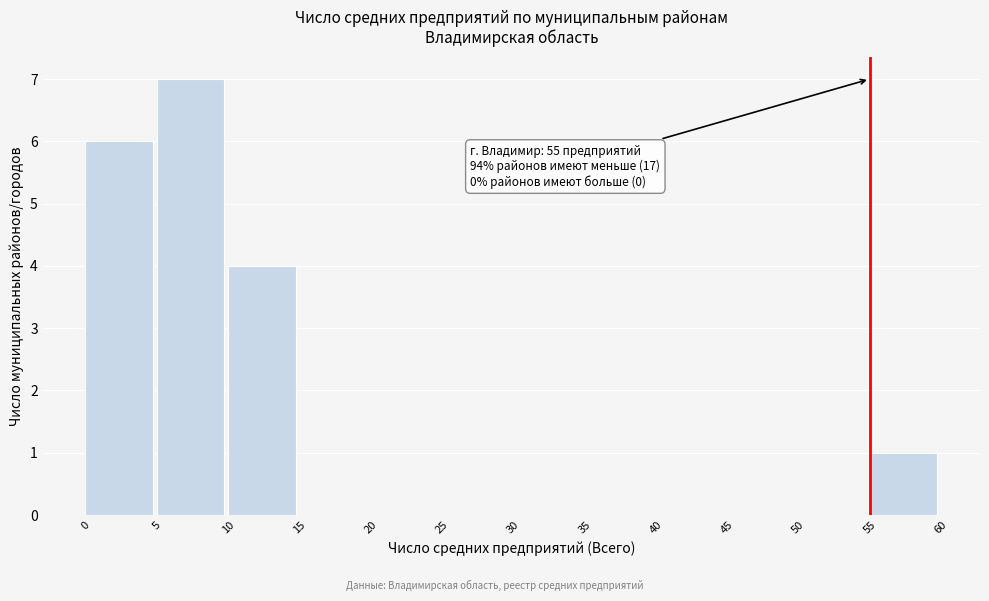

Which range on the x-axis has the tallest bar?

5 to 10